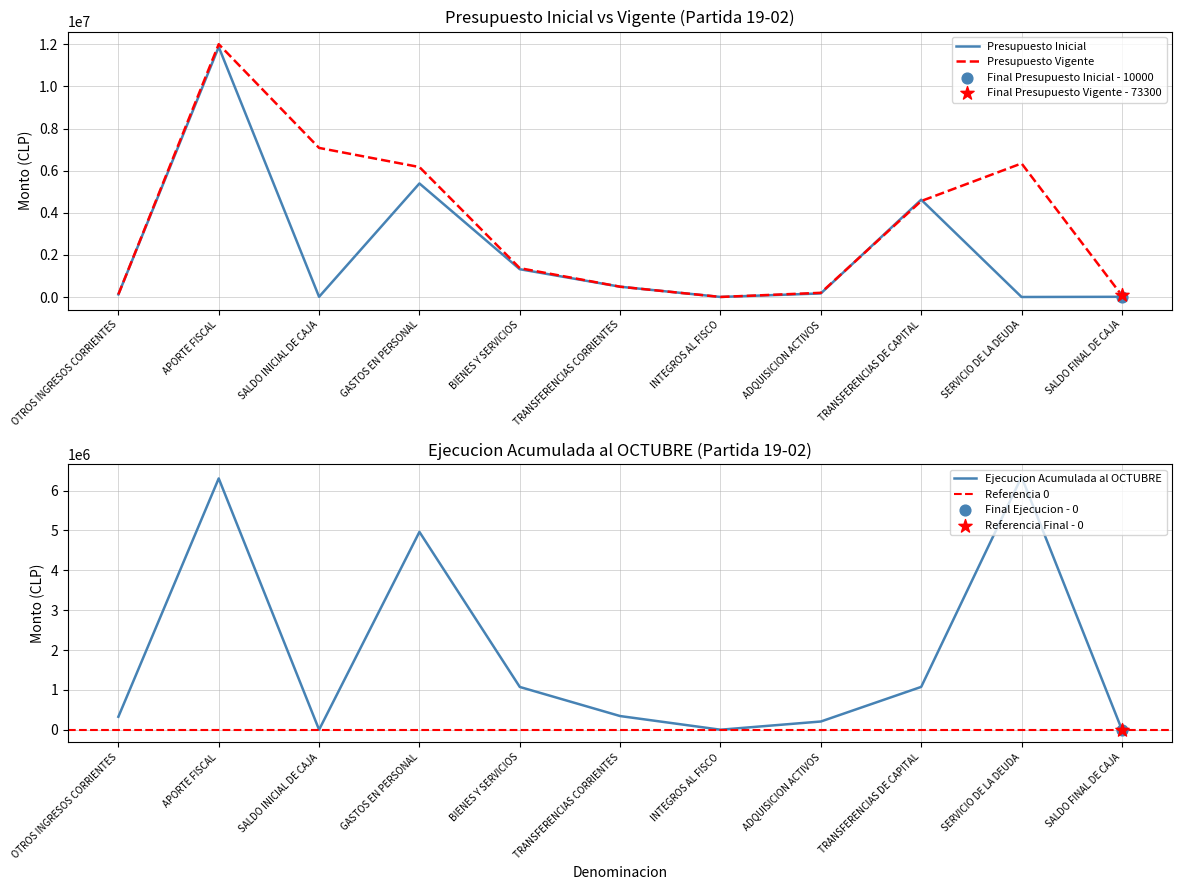

Which series has the largest total across all categories?

Presupuesto Vigente